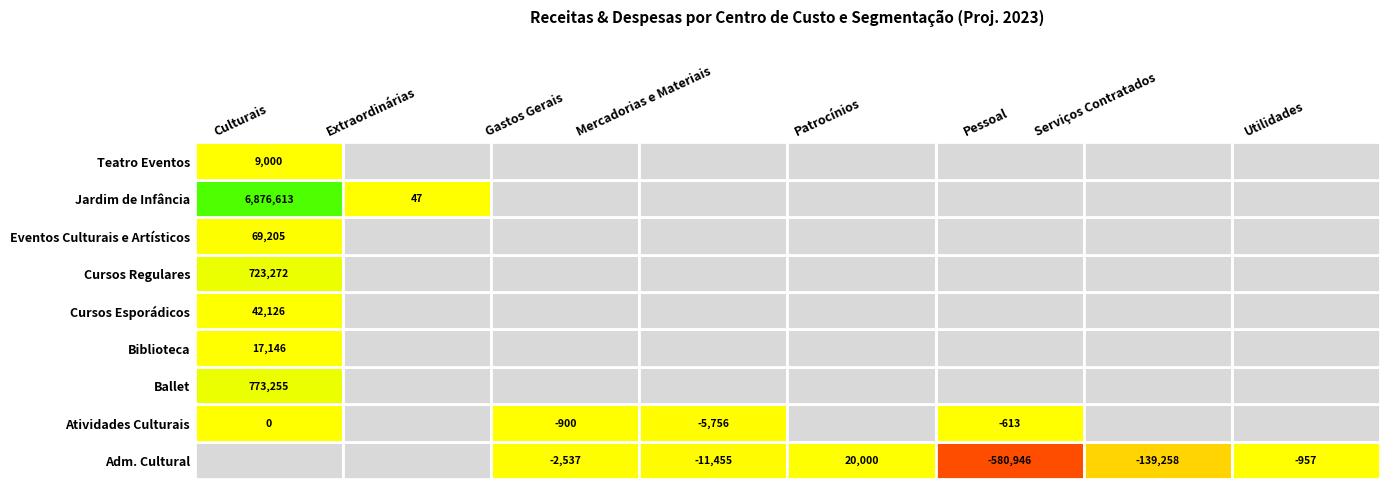

The chart shows a value of 46832.2 at Eventos Culturais e Artísticos|Culturais. True or false?

False